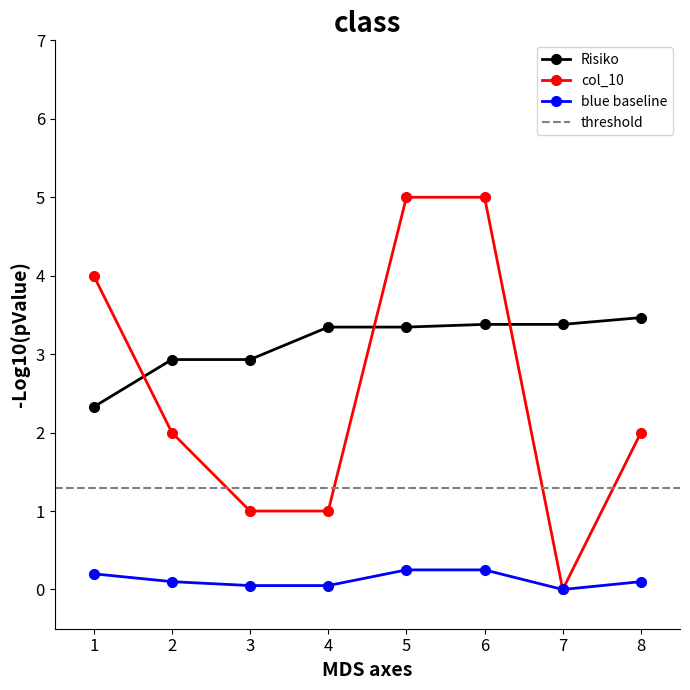

Which series ends up on top after the final intersection of col_10 and Risiko?

Risiko